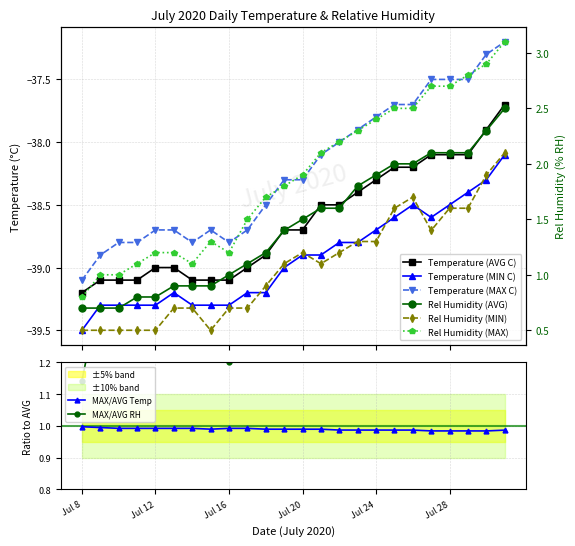

What is the difference between the maximum and minimum values in the Rel Humidity (MAX) series?

2.3